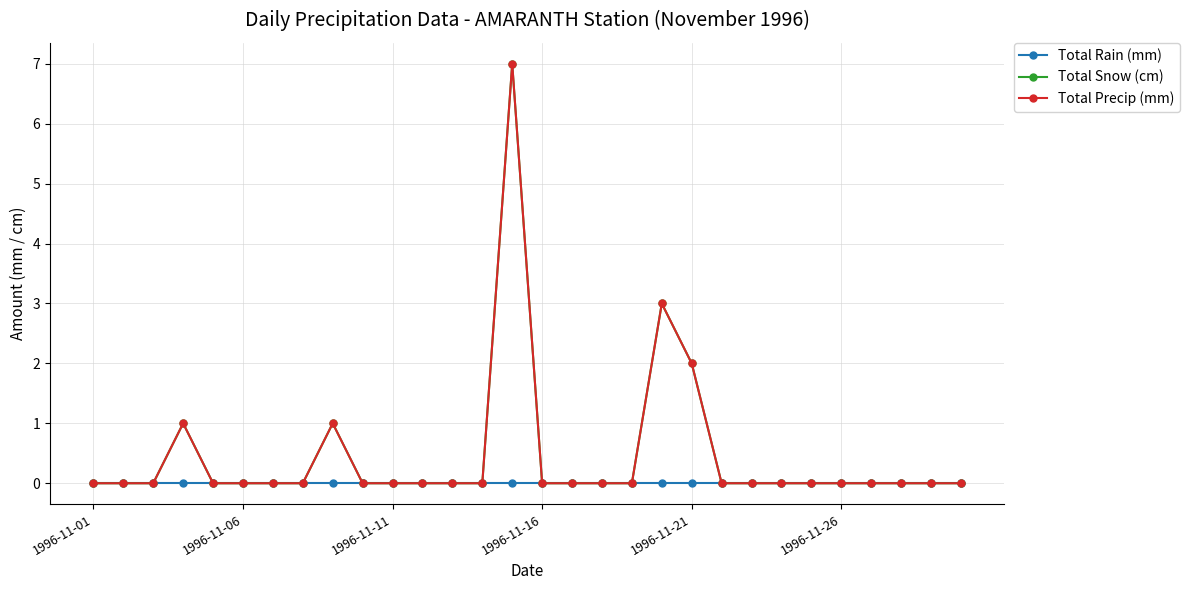

Does the chart have visible grid lines?

Yes